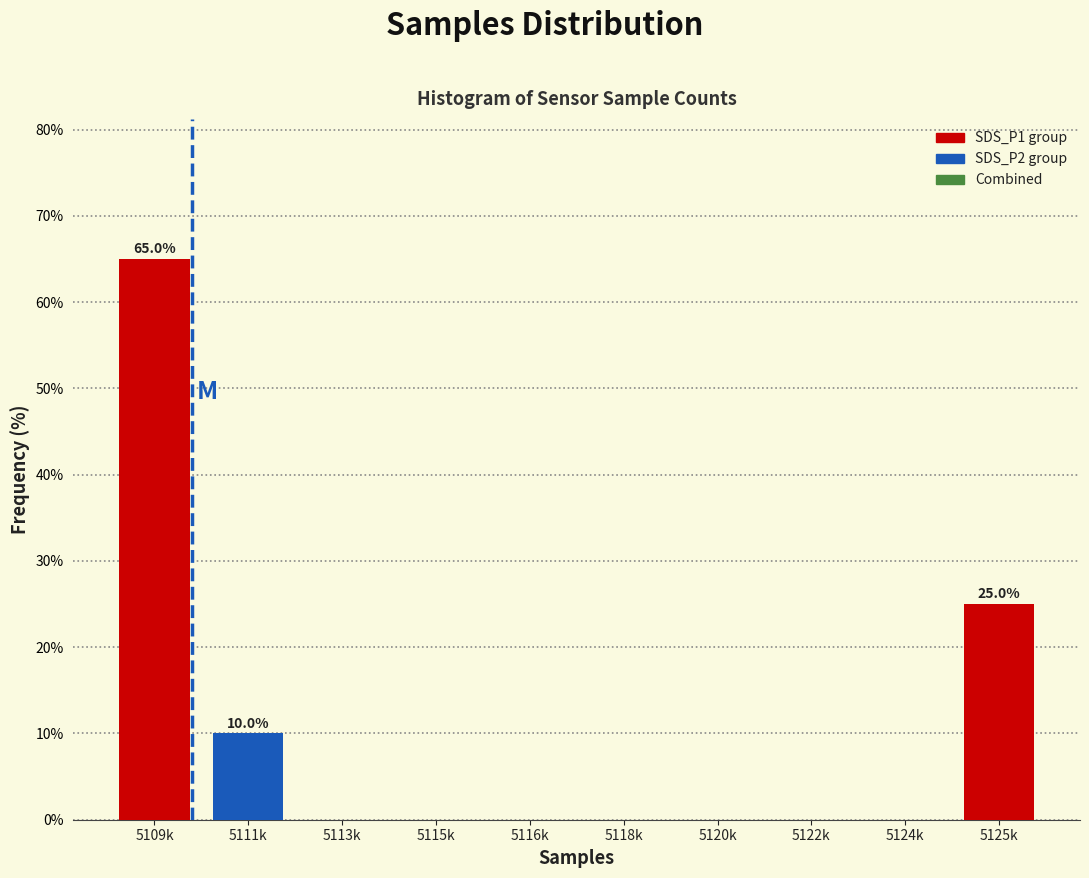

Reading left to right, extract all data points from this chart.

5109k=65	5111k=10	5113k=0	5115k=0	5116k=0	5118k=0	5120k=0	5122k=0	5124k=0	5125k=25